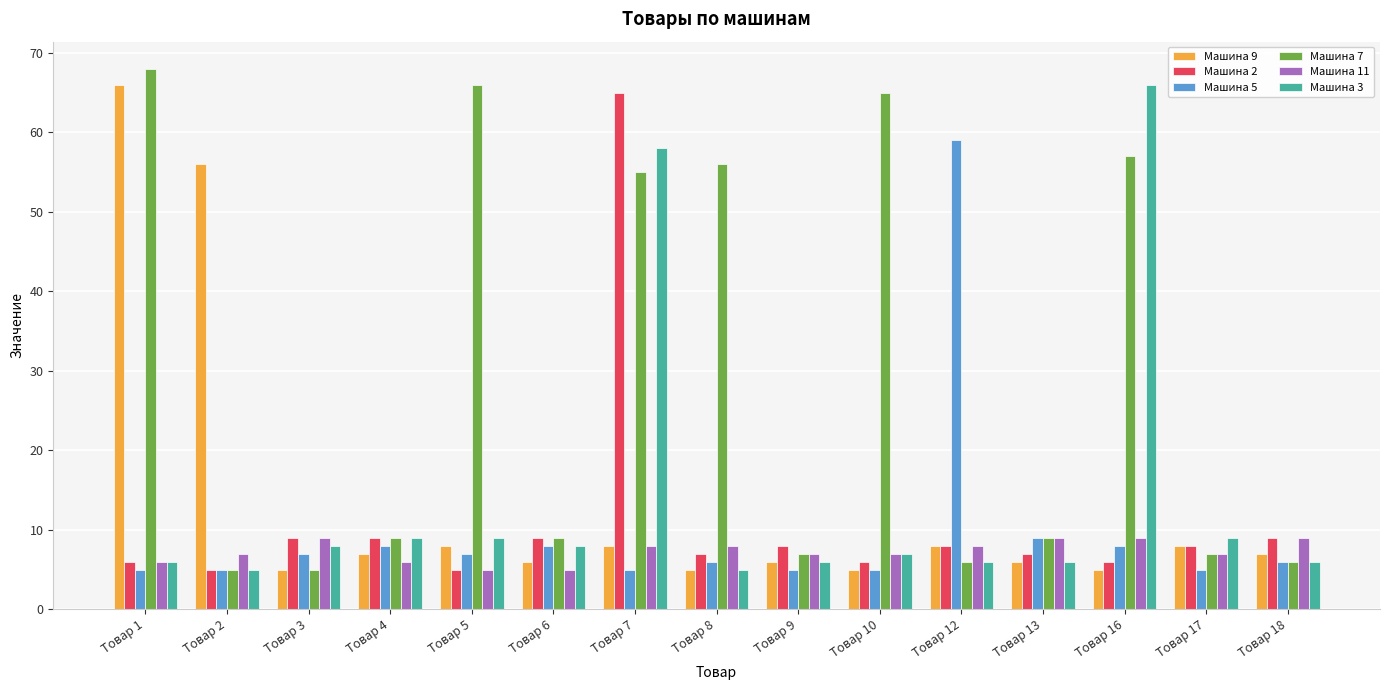

Which series changed the most between Товар 9 and Товар 10?

Машина 7